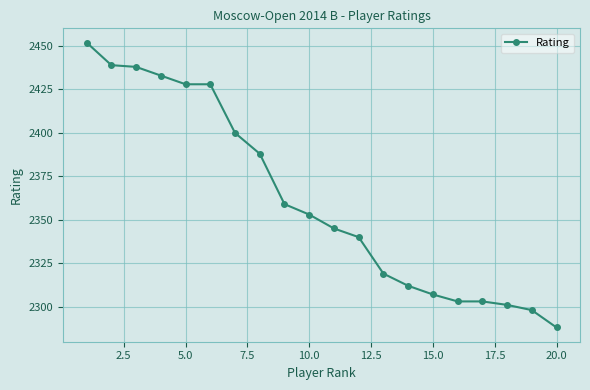

What is the average value?

2362